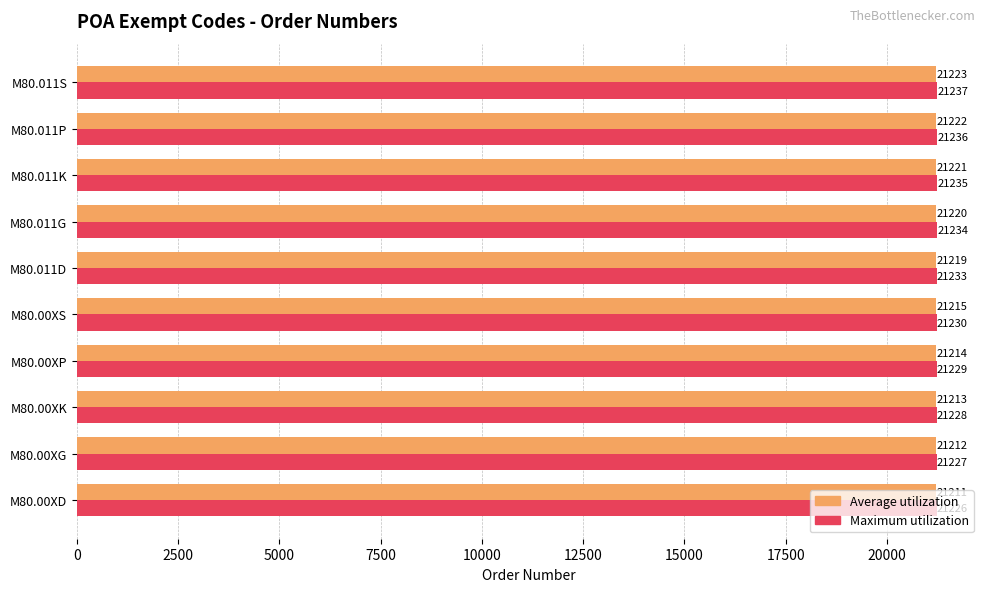

At which label is Maximum utilization closest to 21231?

M80.00XS